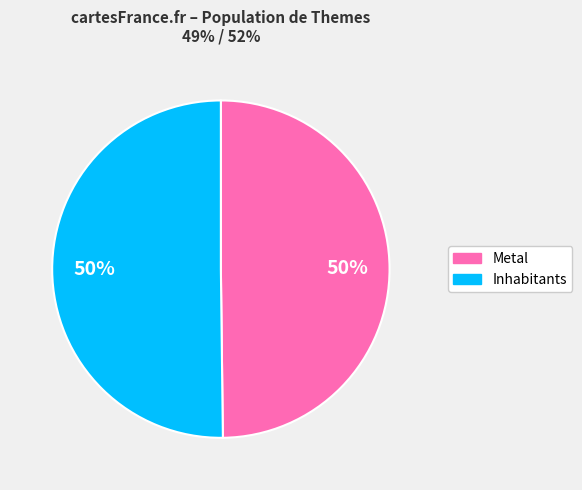

What is the ratio of the value at Metal to the value at Inhabitants?

1.0